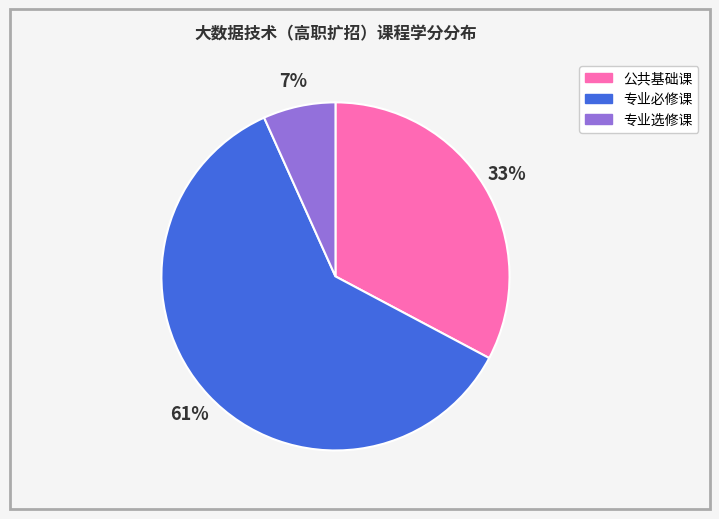

Is there any slice that represents more than half of the pie?

Yes